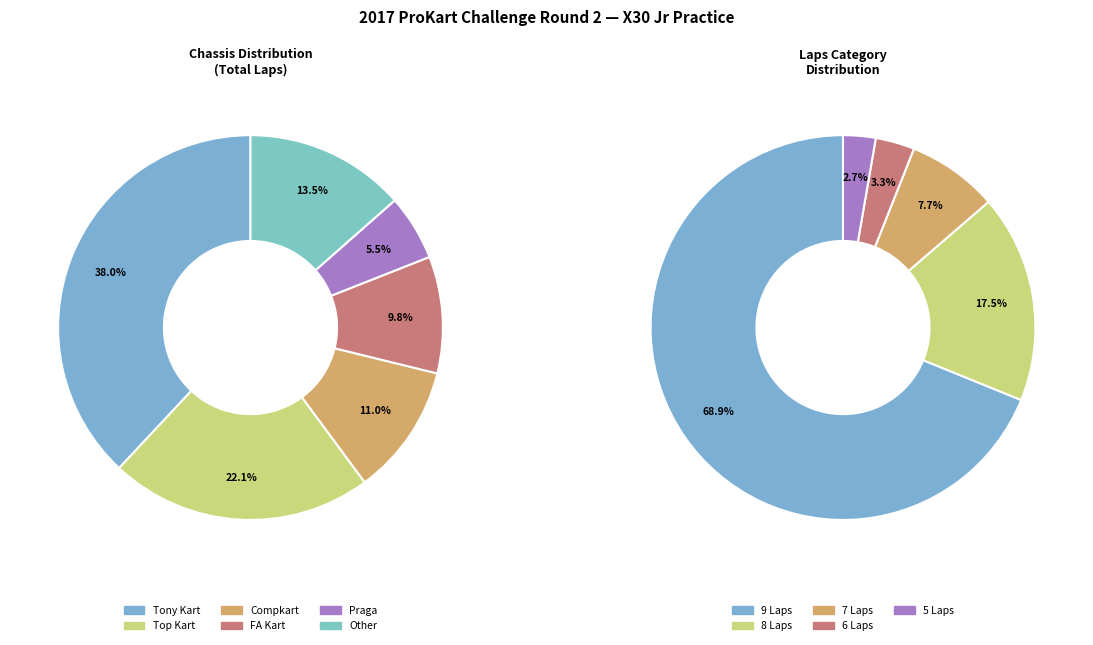

The Jace Denmark-Gessel slice represents 1% of the pie. True or false?

False